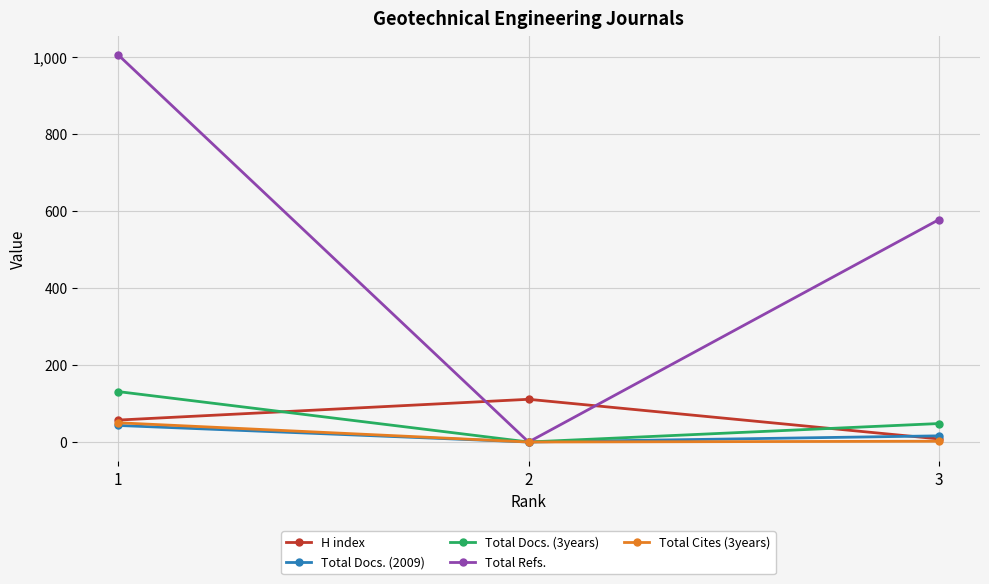

The H index series shows 8 at 3. True or false?

True